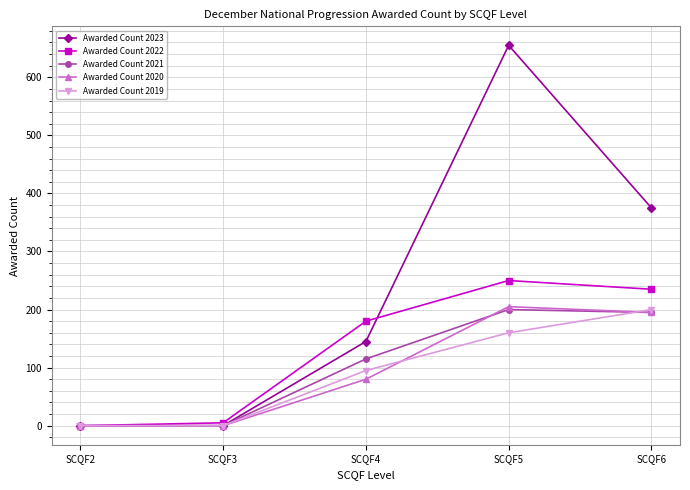

At which category is the sum across all series the highest?

SCQF5